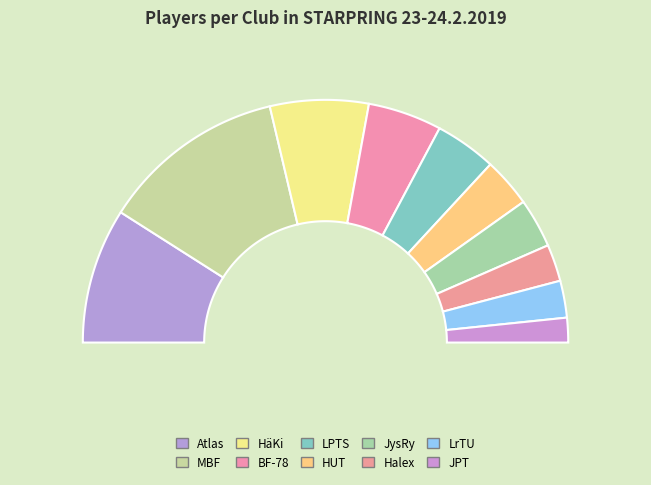

Does any single category account for the majority?

No